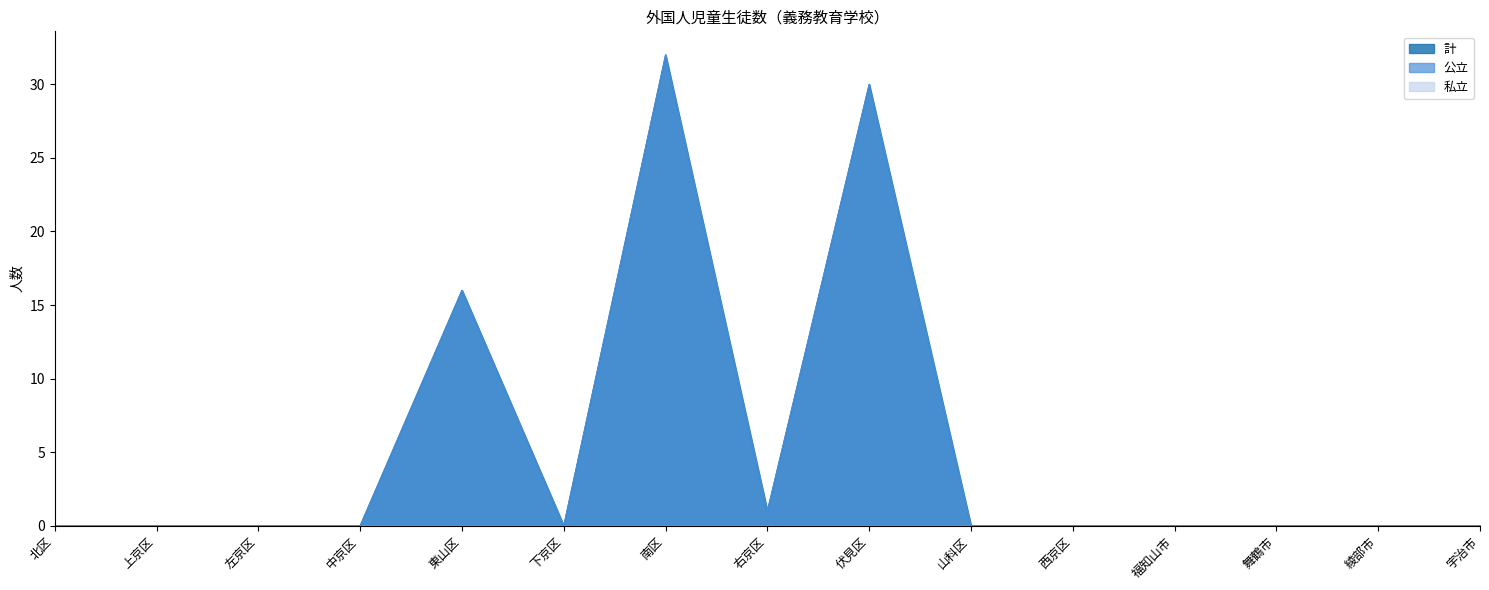

What is the maximum value shown in the chart?

32